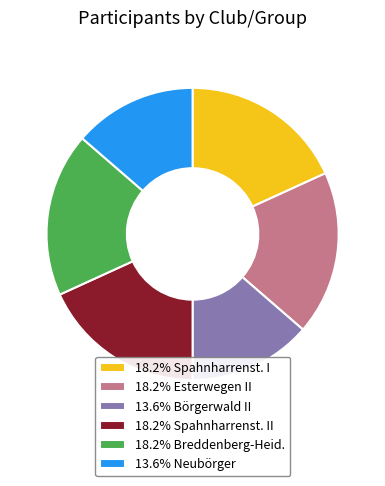

Do 18.2% Esterwegen II and 18.2% Spahnharrenst. I together represent more than half of the pie?

No